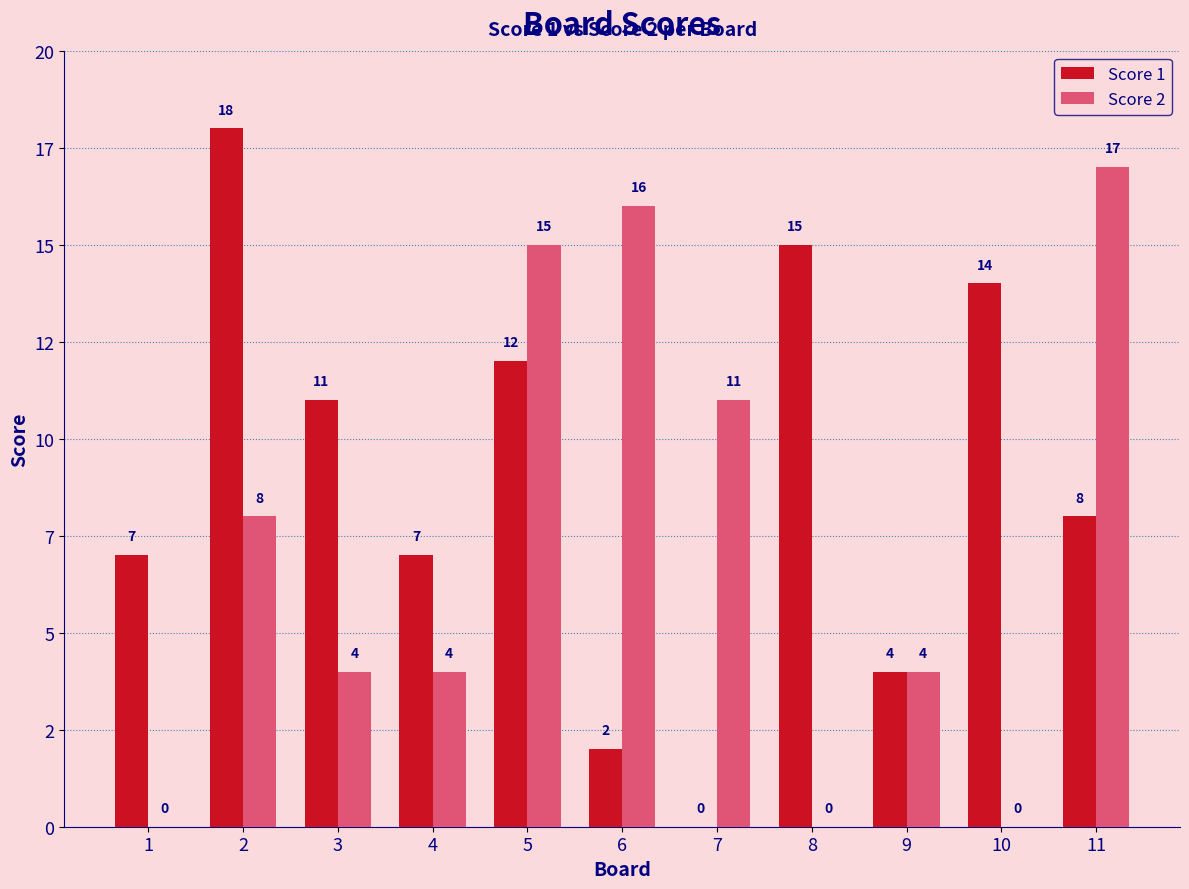

What is the value of the Score 2 bar at the 2nd from the left?

8